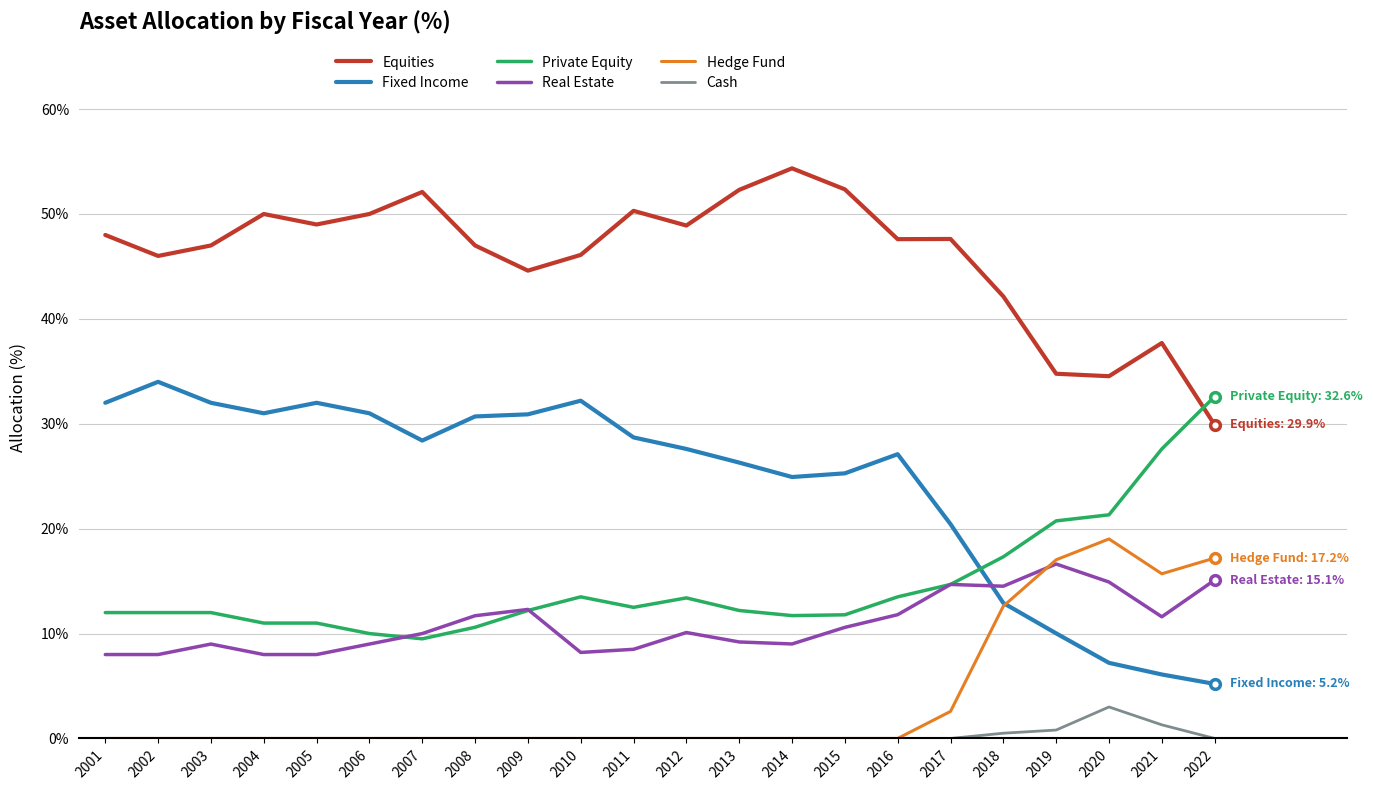

True or false: Fixed Income and Equities intersect in this chart.

False